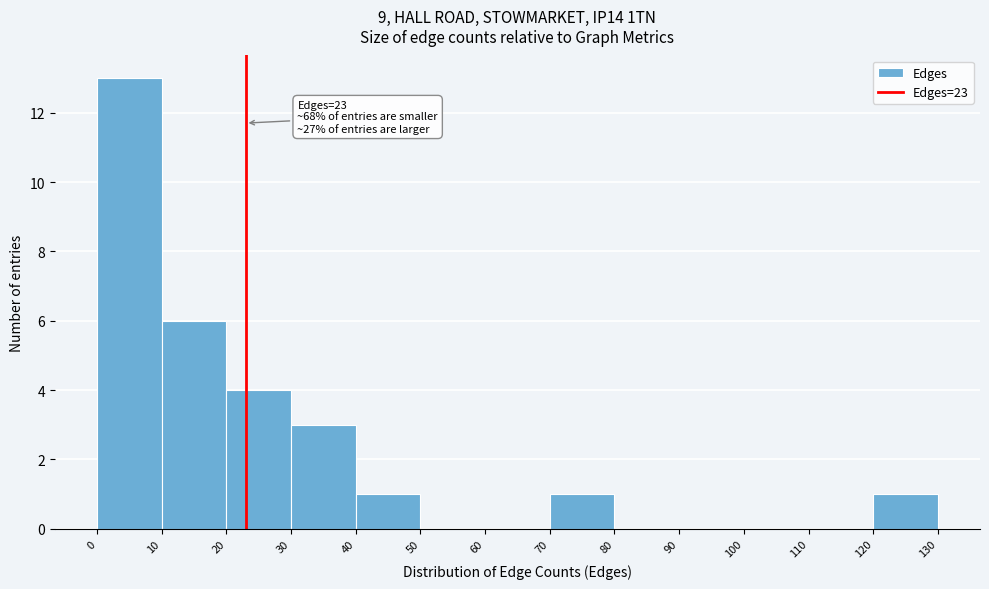

Over which range of the x-axis is the bar tallest?

0 to 10